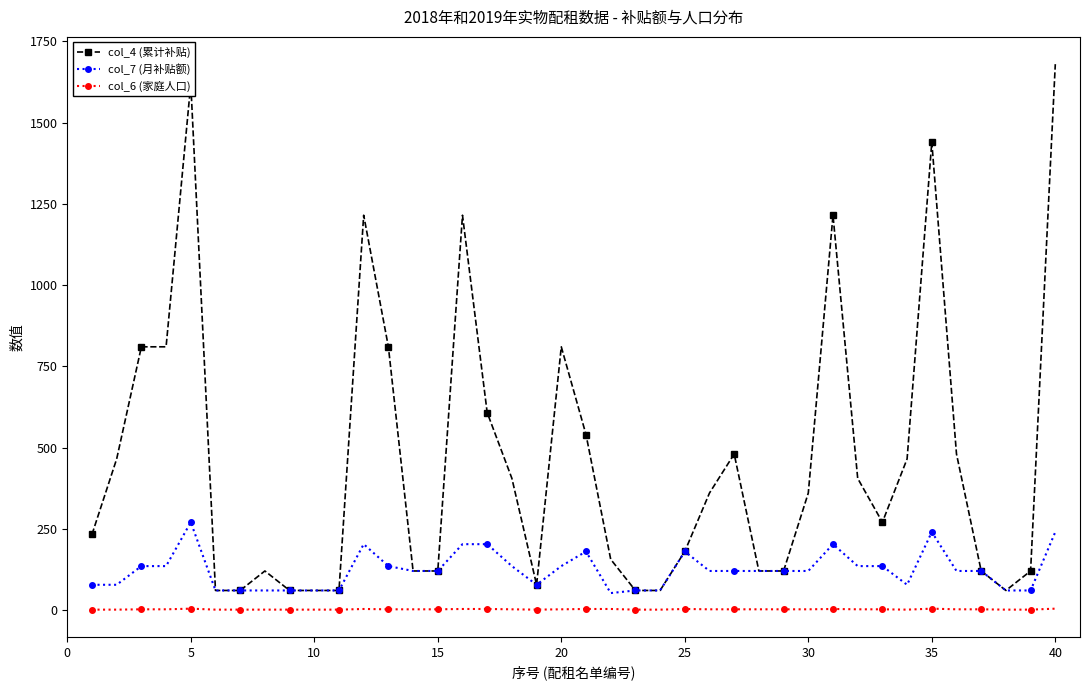

True or false: col_4 (累计补贴) has more than 0 interior local peaks.

True